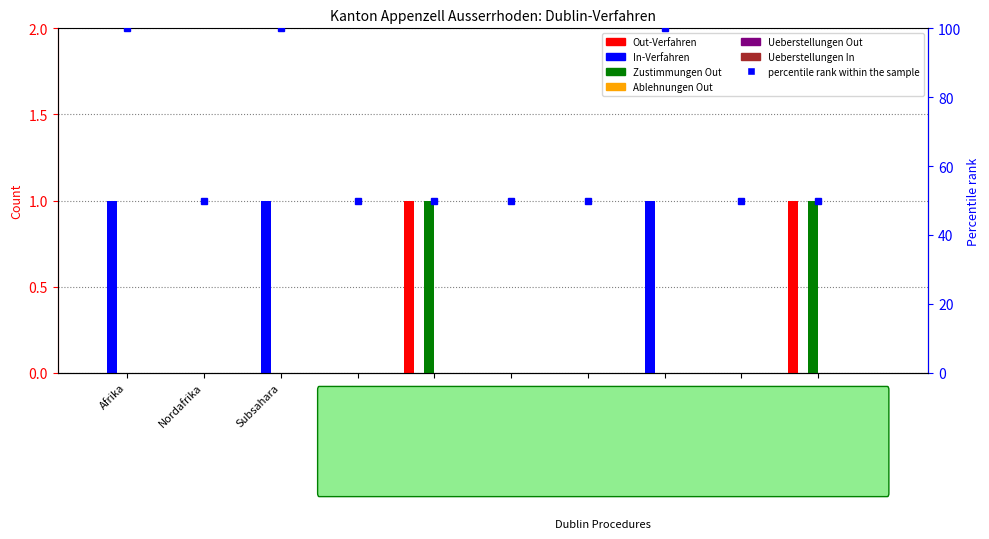

What is the spread (max minus min) of values at Subsahara?

1